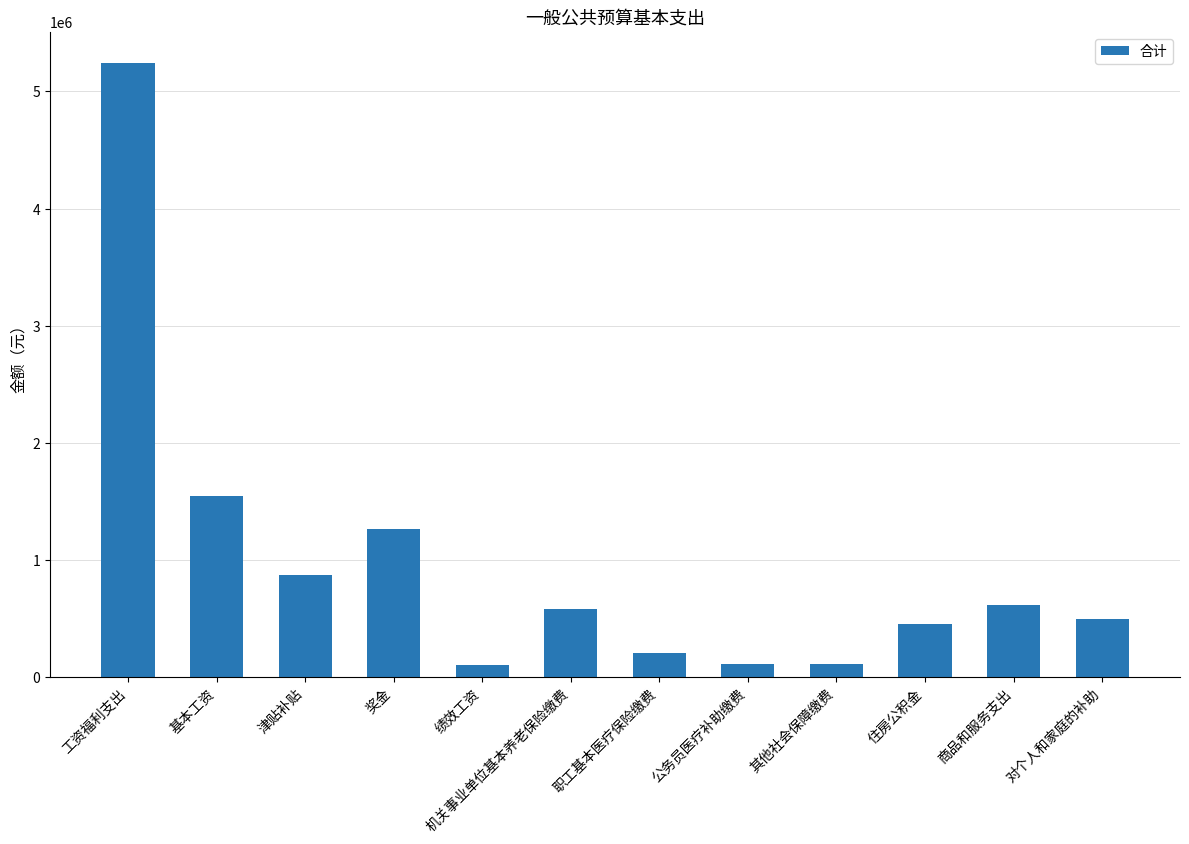

How many series are shown in this chart?

1